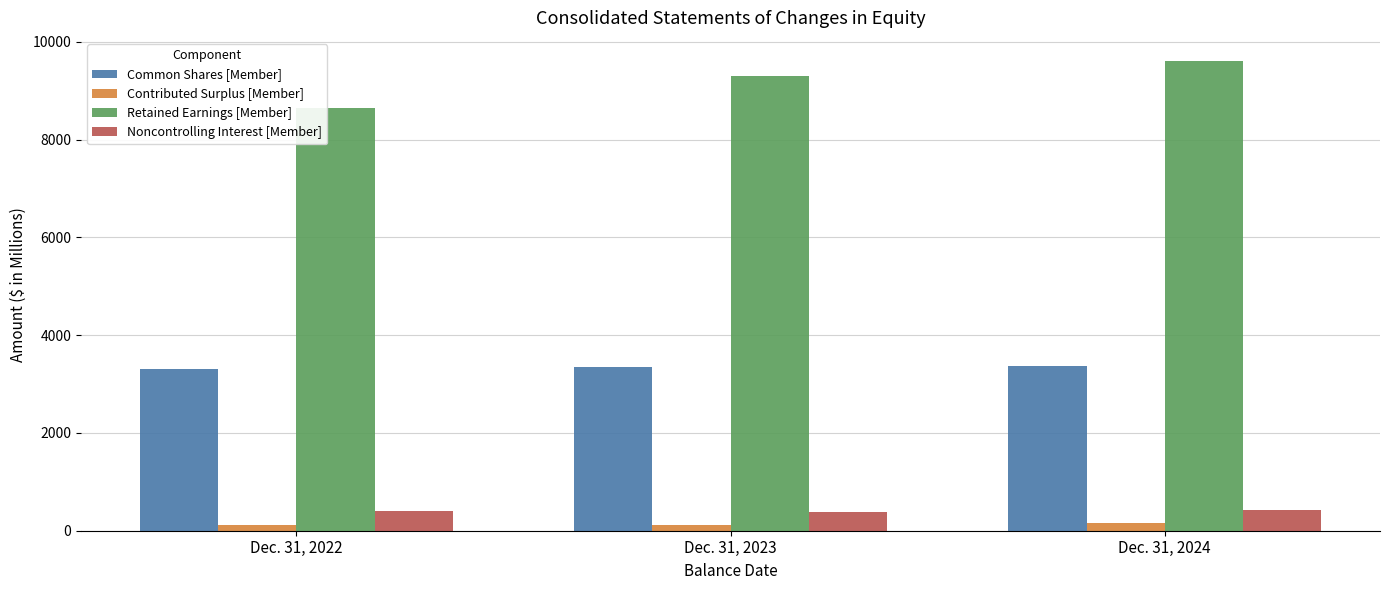

Which category has the lowest value in the Retained Earnings [Member] series?

Dec. 31, 2022